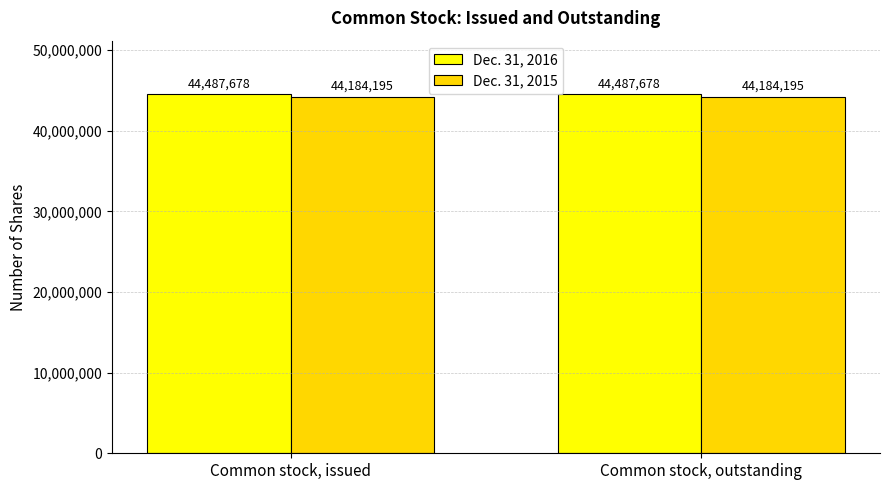

Is the value of Dec. 31, 2015 at Common stock, issued greater than the value of Dec. 31, 2016 at Common stock, issued?

No